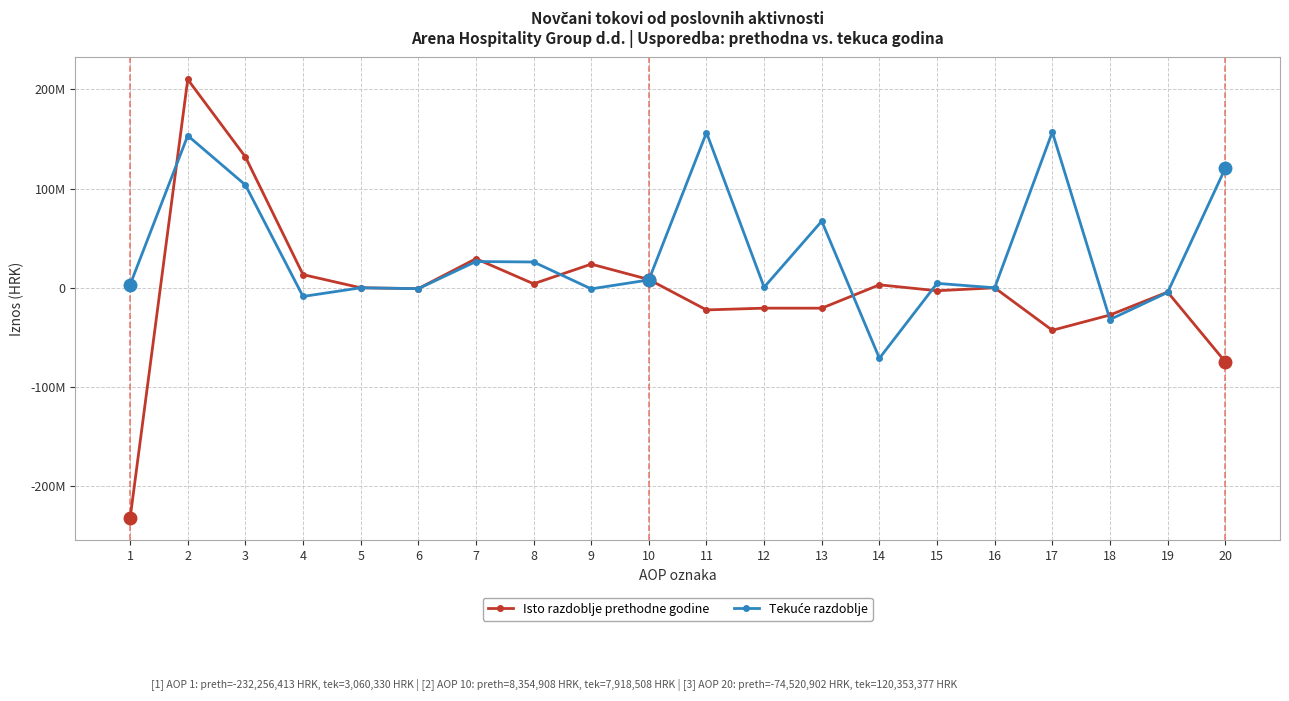

True or false: Isto razdoblje prethodne godine has a value of 249727336 at 15.

False